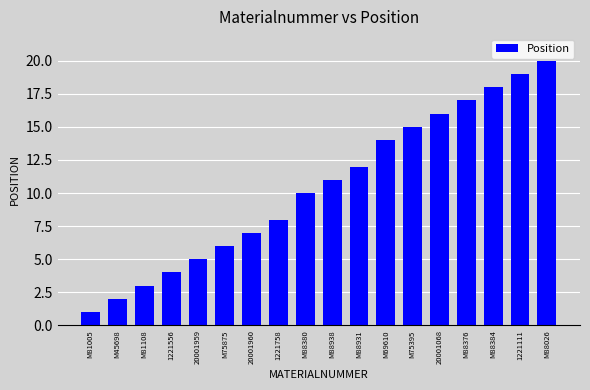

What position from the right is M81005?

18